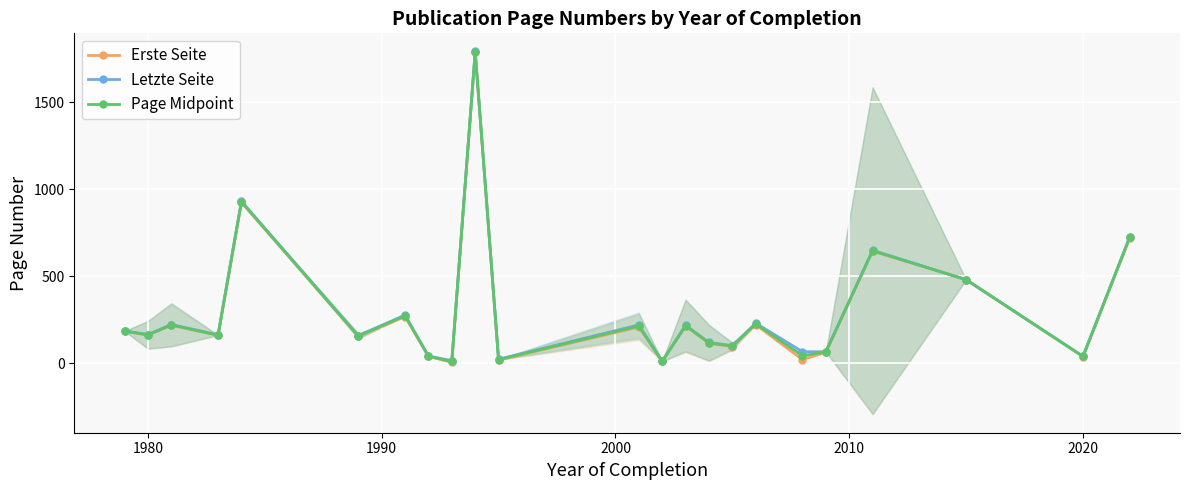

How many interior local peaks does the Erste Seite series have?

8